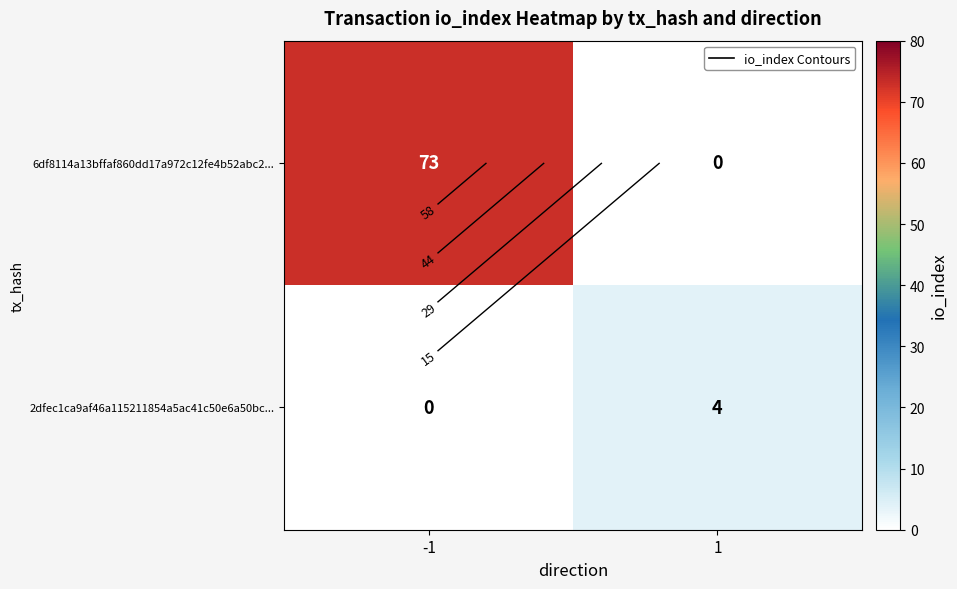

What is the greatest value displayed?

73